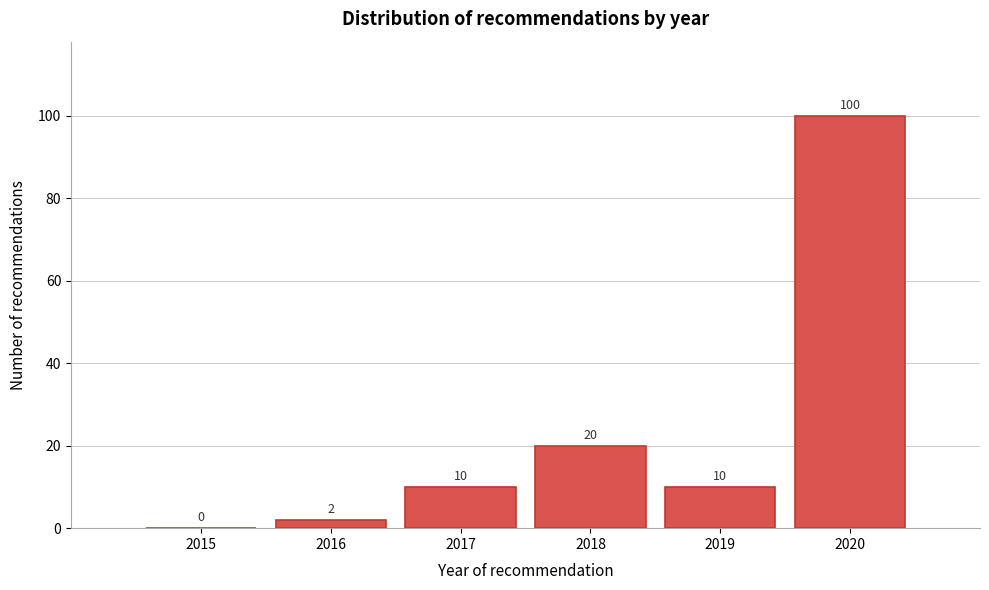

Reading left to right, transcribe all the data shown in this chart.

2015=0	2016=2	2017=10	2018=20	2019=10	2020=100